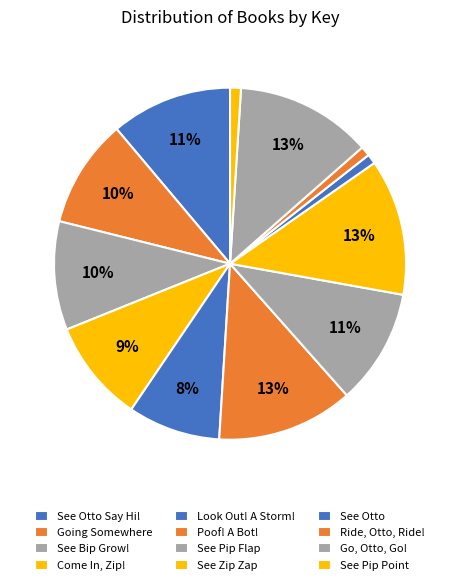

Which slice is the smallest?

See Otto